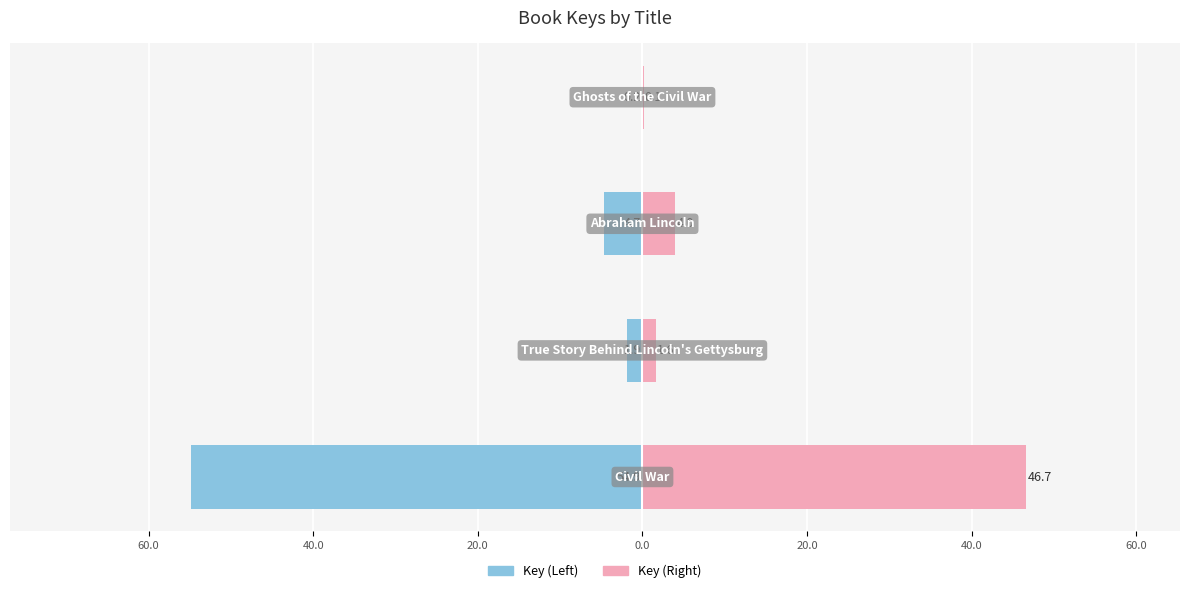

What is the average value of the Key (Right) series?

13.1